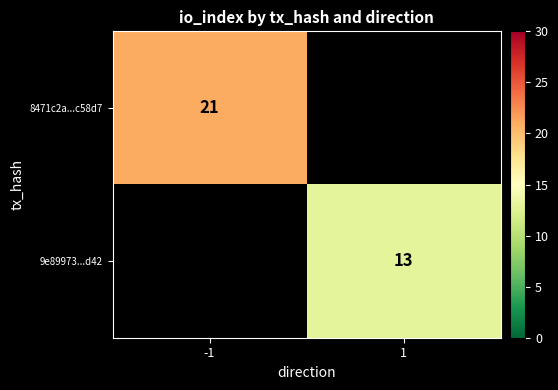

Is it true that 8471c2a...c58d7 equals 21 at -1?

True